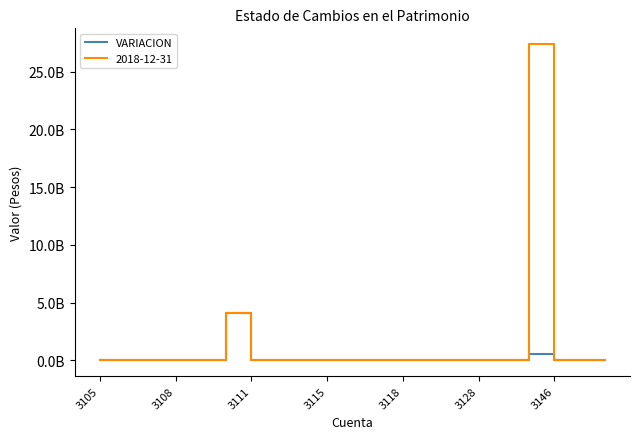

Does the chart display data point markers on the line(s)?

No